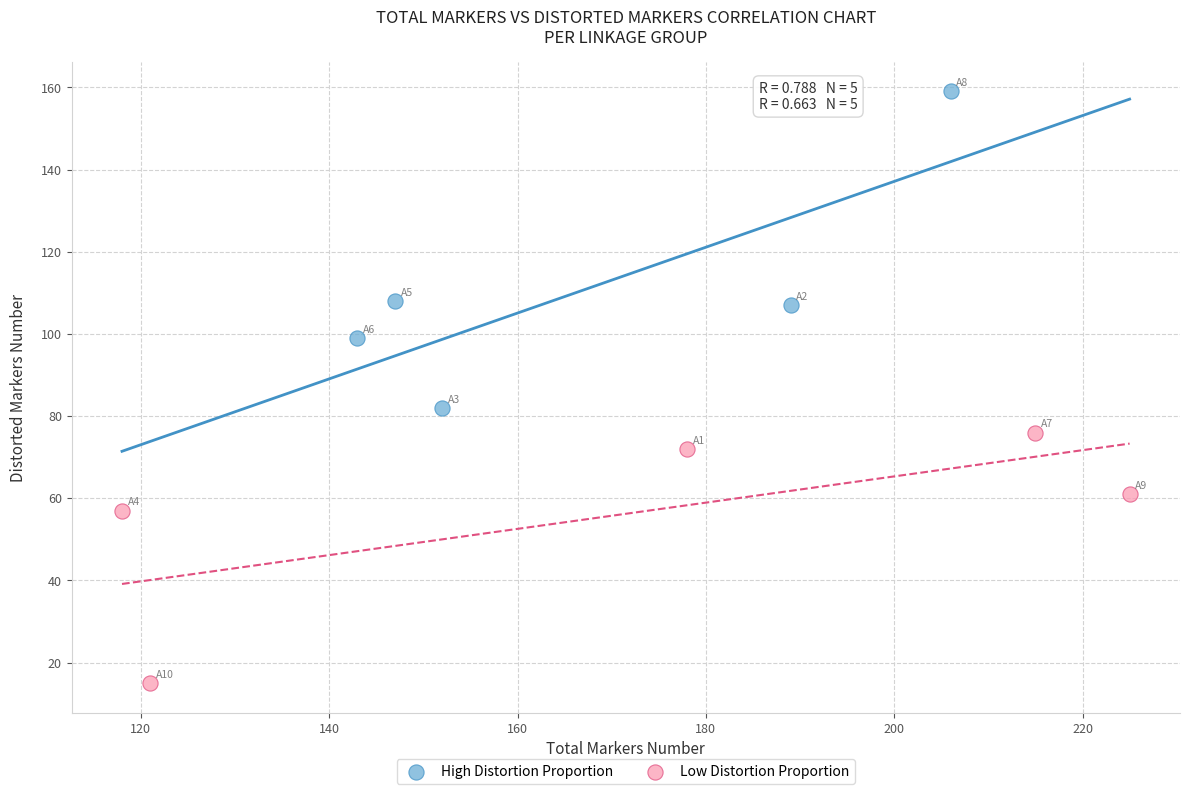

Which series contains the lowest Y value?

Low Distortion Proportion